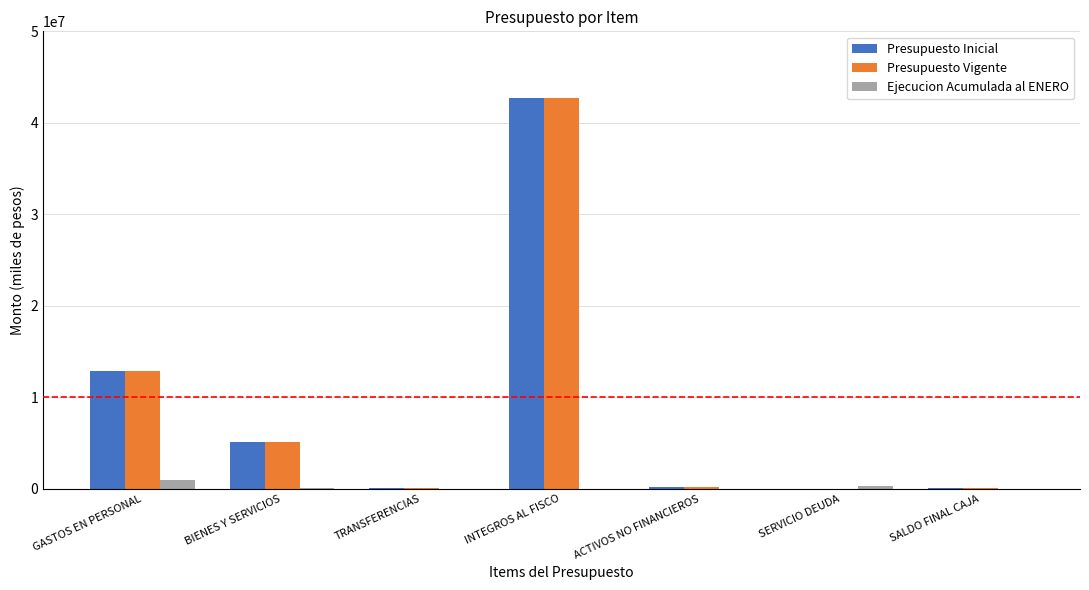

True or false: Presupuesto Vigente has a value of 57335524 at INTEGROS AL FISCO.

False